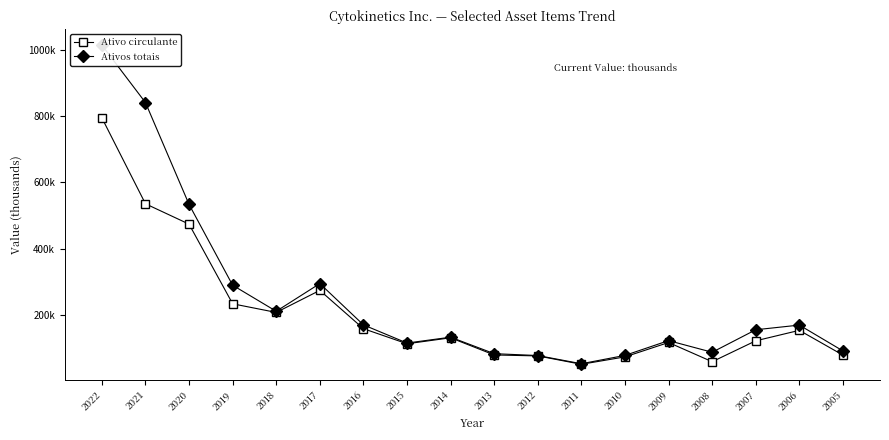

True or false: Ativos totais and Ativo circulante cross at least once.

False